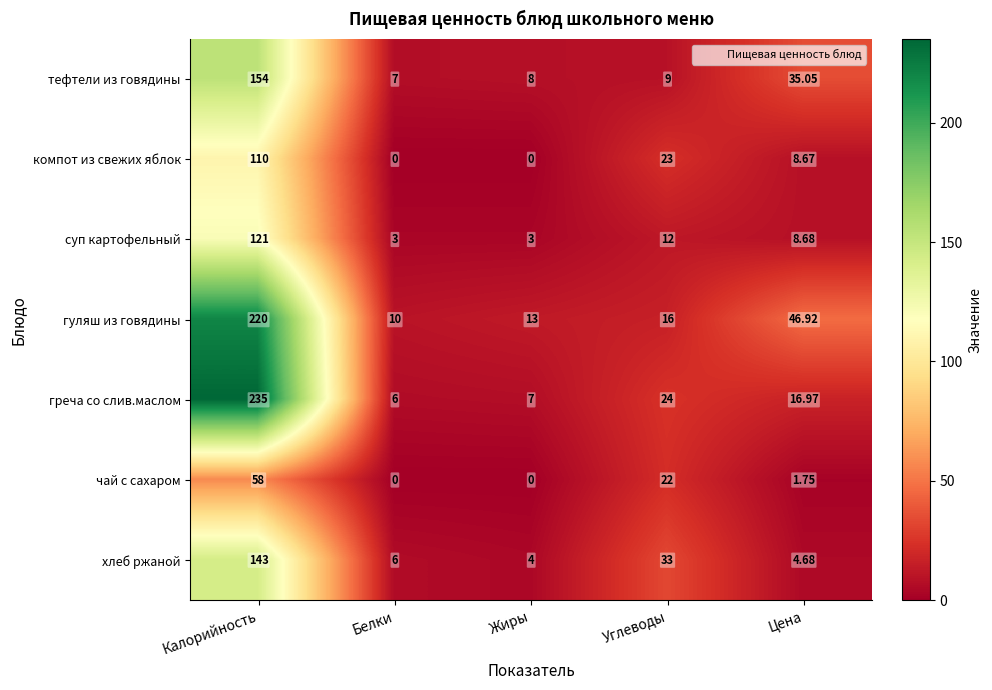

Rank the series by their maximum value, from lowest to highest.

чай с сахаром, компот из свежих яблок, суп картофельный, хлеб ржаной, тефтели из говядины, гуляш из говядины, греча со слив.маслом